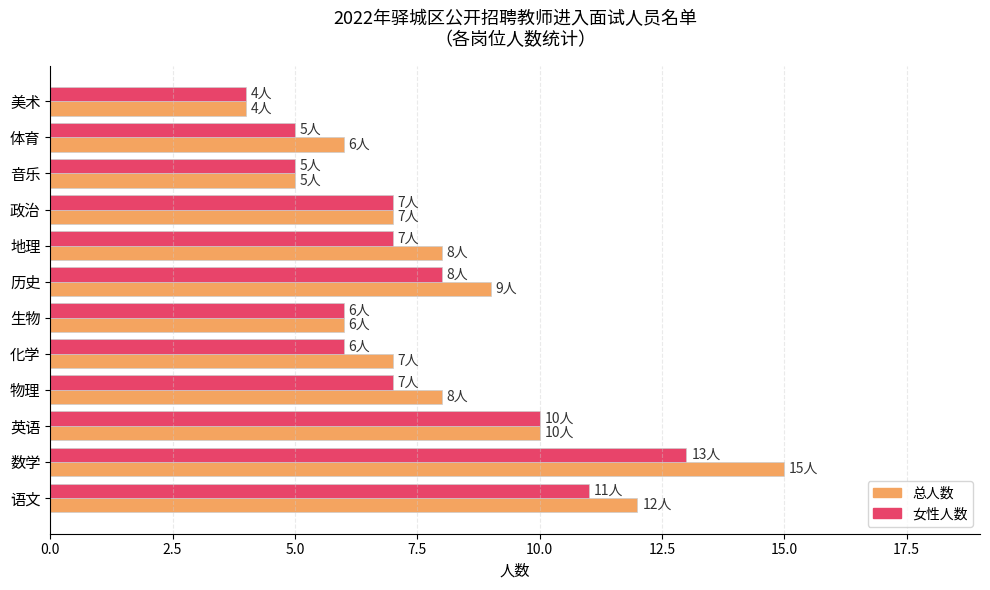

Which category has the lowest value across all series?

美术